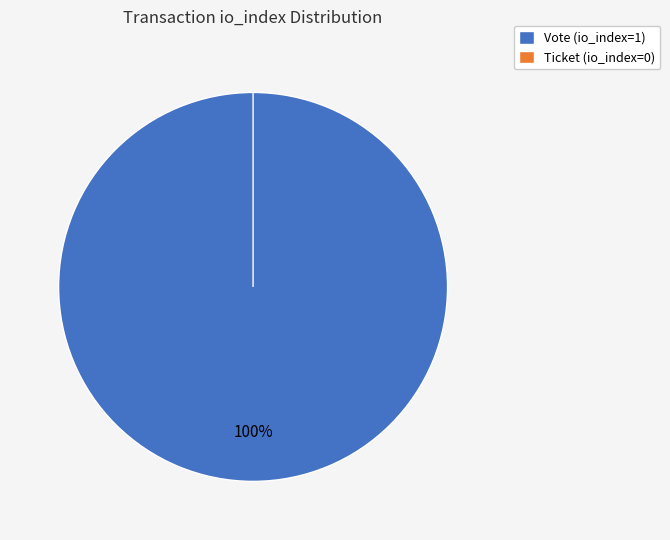

Is there a majority slice in this chart?

Yes